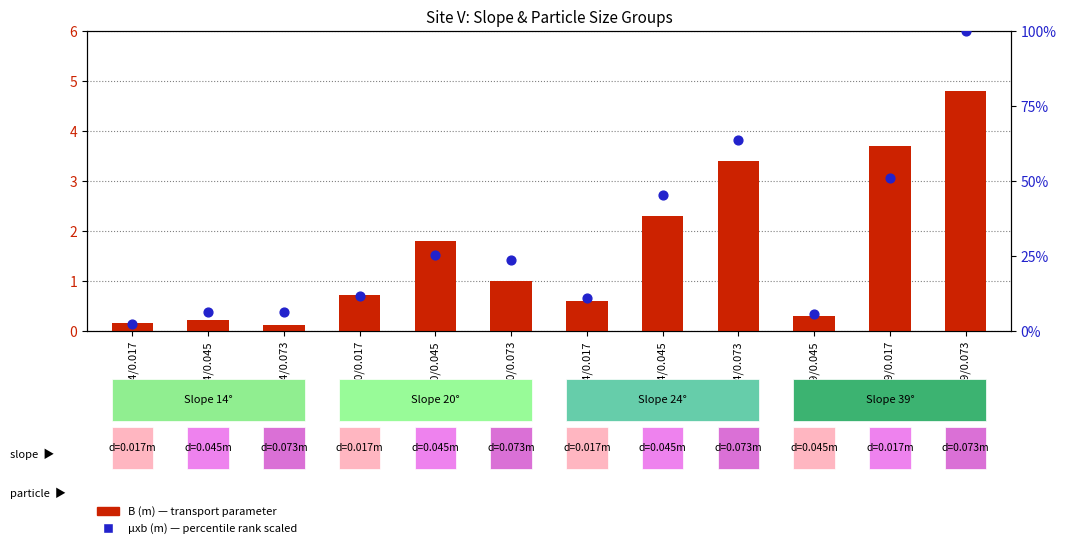

At how many categories does at least one series exceed 51?

3